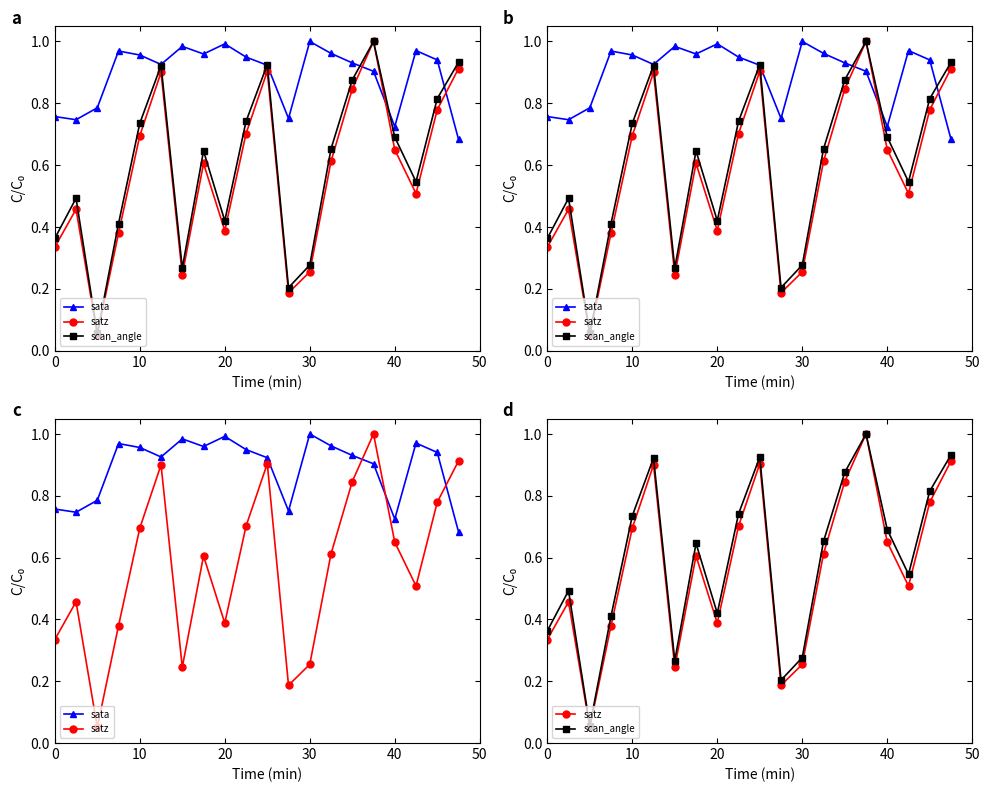

Which series changed the most between 30 and 8?

sata